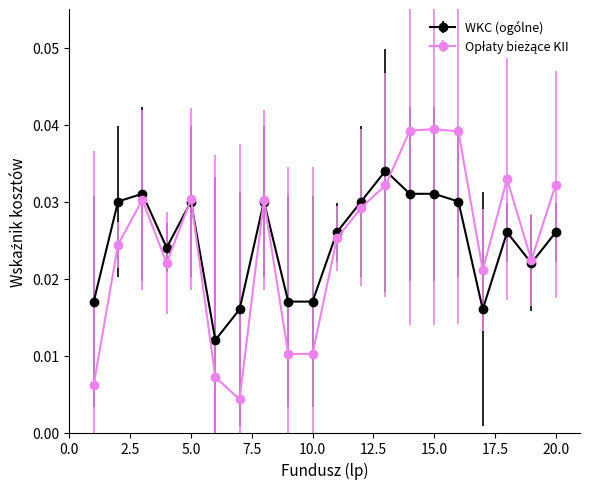

At how many categories does at least one series exceed 0?

20